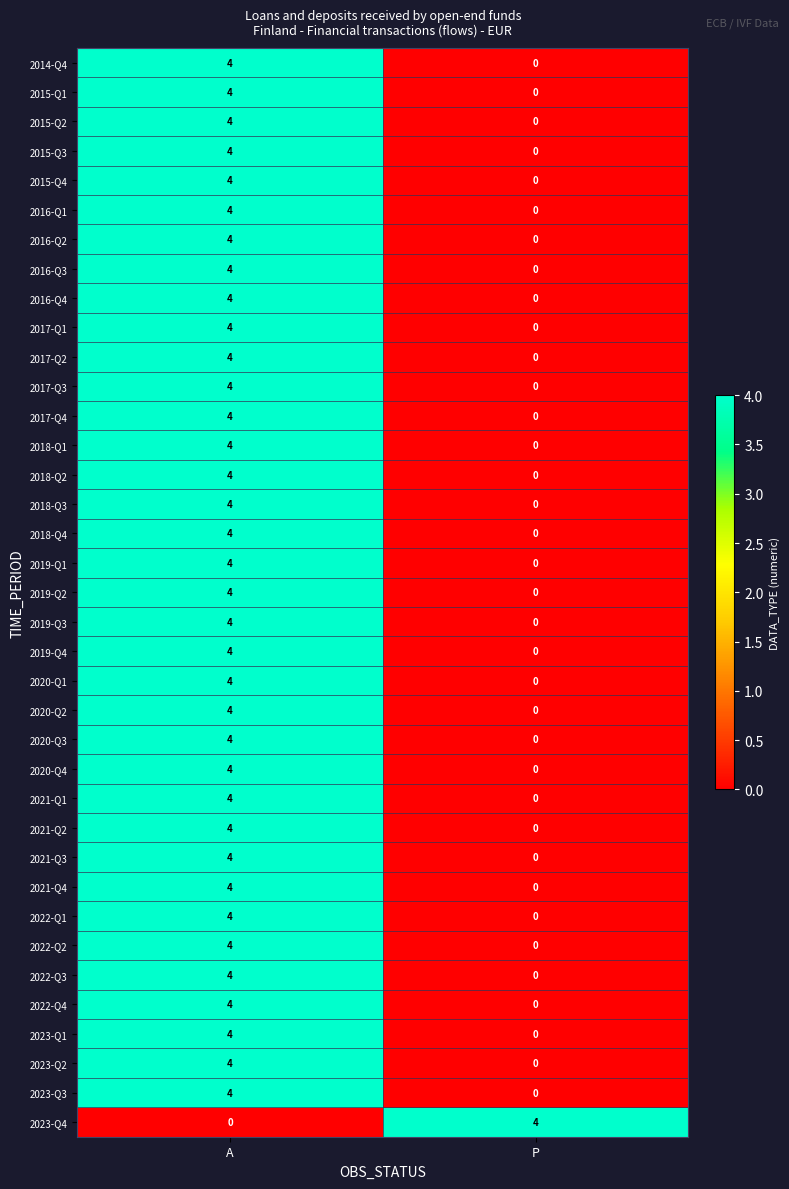

What is the total value across all series at A?

144